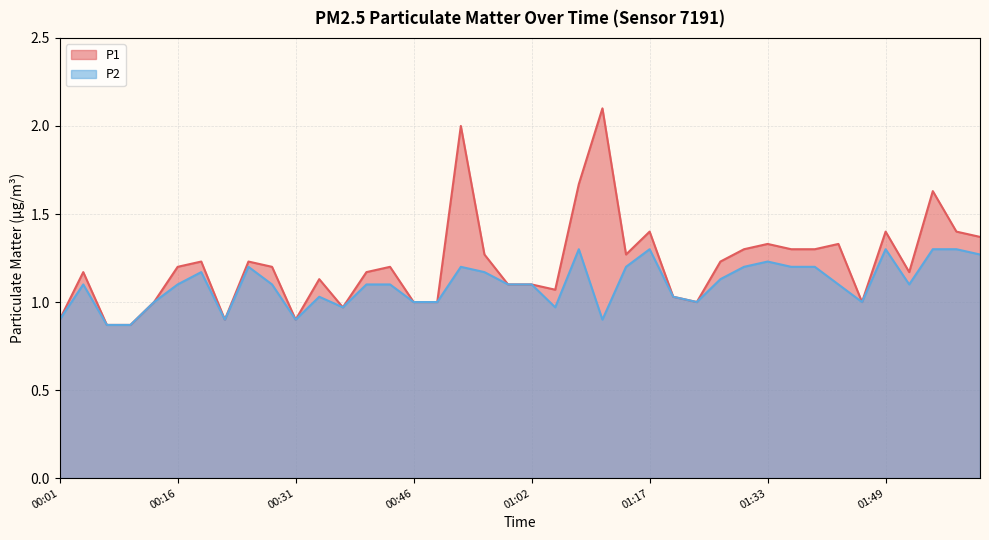

What are all the series names shown in the legend?

P1, P2